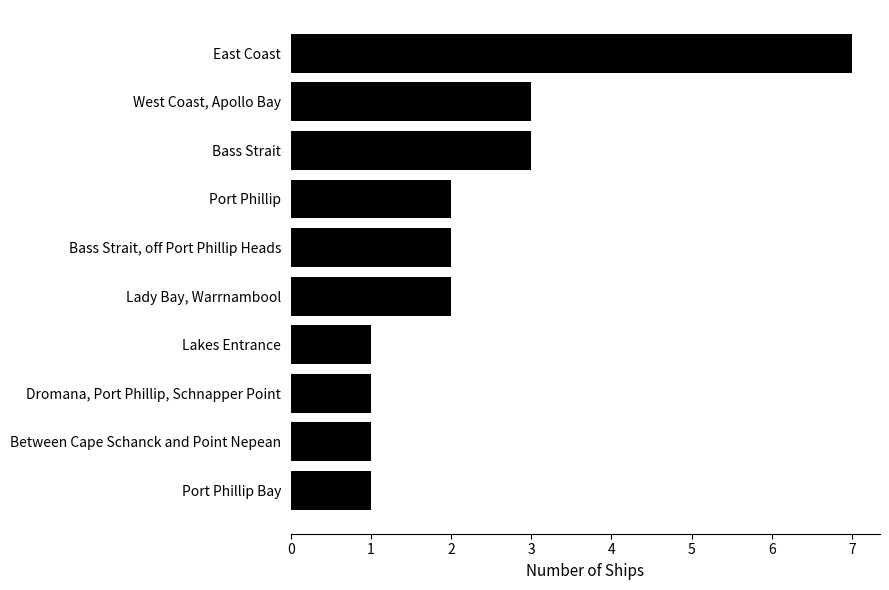

Between Bass Strait and Dromana, Port Phillip, Schnapper Point, which is larger?

Bass Strait